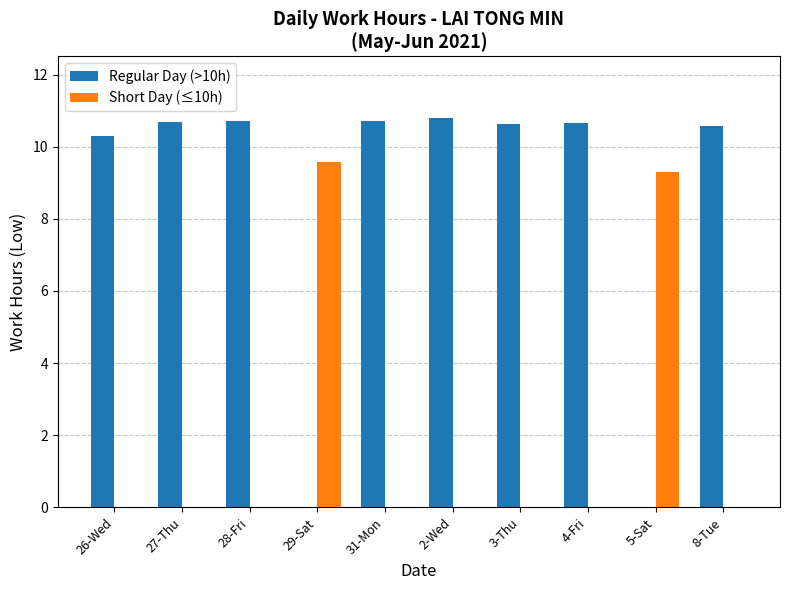

The Short Day (≤10h) series shows -4.9 at 3-Thu. True or false?

False